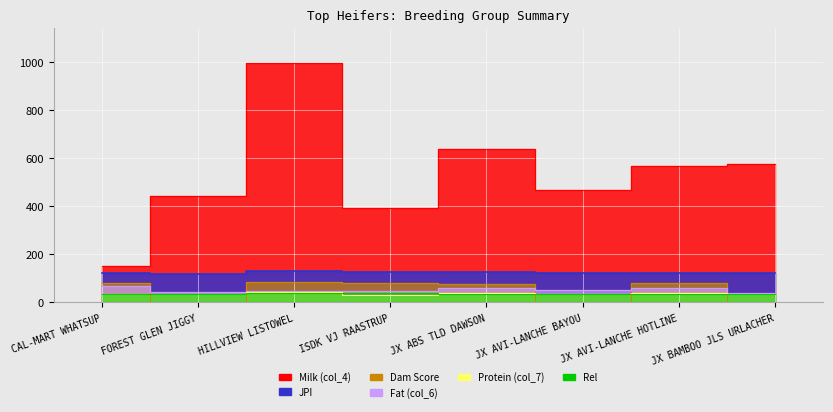

What is the difference between the second highest and minimum values in the Dam Score series?

82.5